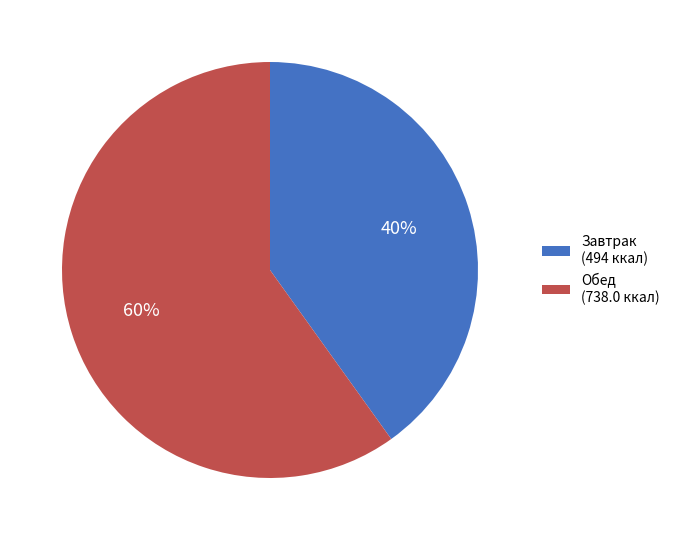

Count the number of slices in the pie.

2